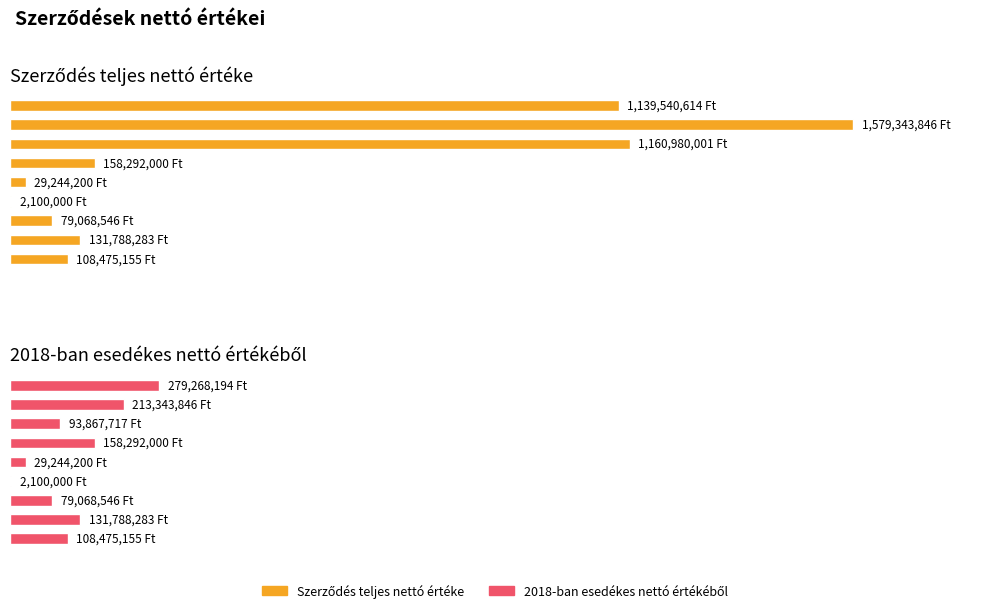

What is the value of the Szerződés teljes nettó értéke bar at the 7th from the left?

79068546